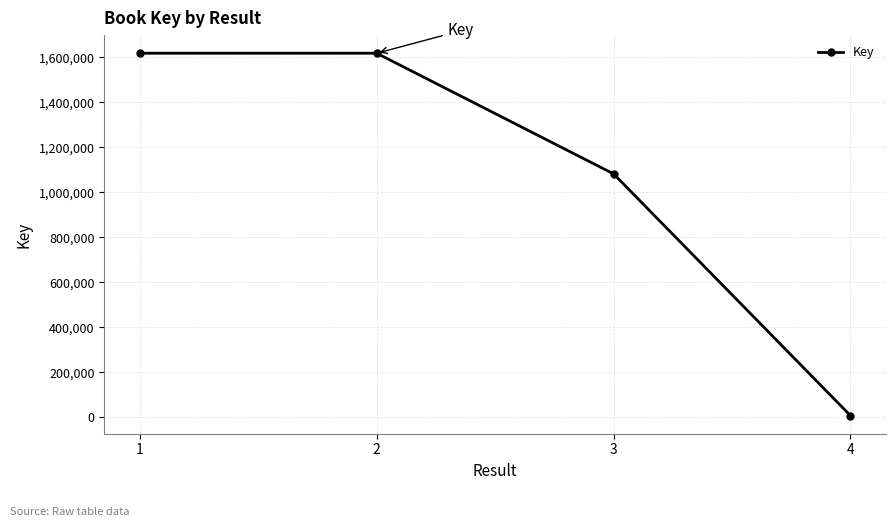

What is the change in value from 2 to 3?

-536358